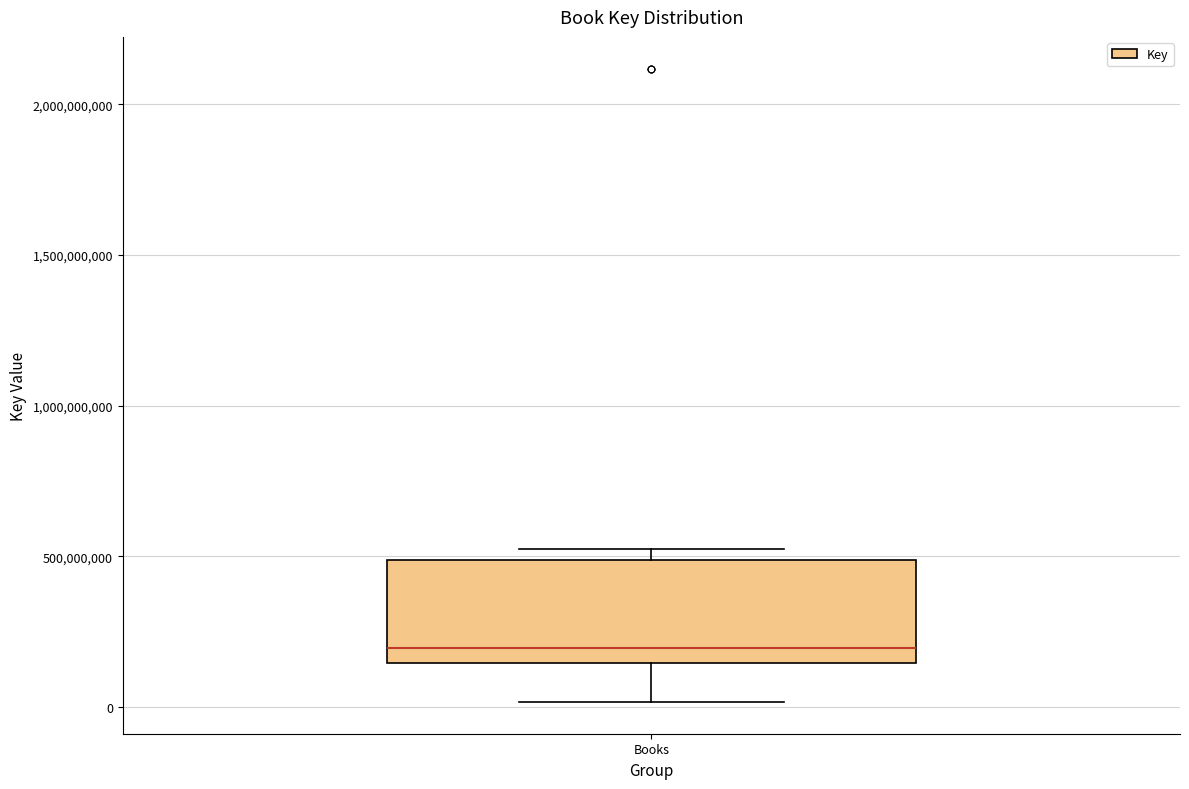

Where does the lower whisker of the box for Books end on the y-axis? The values are not printed on the chart, so give them approximately, as read against the axis.

0